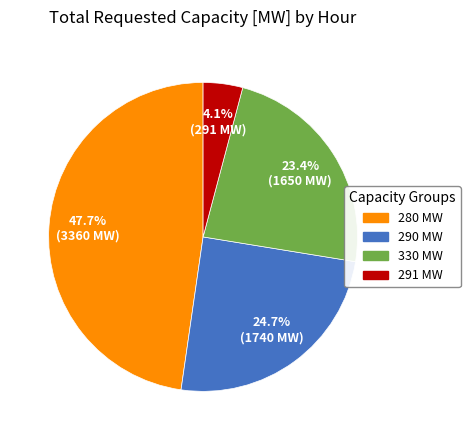

Is the sum of 291 MW and 330 MW greater than half?

No